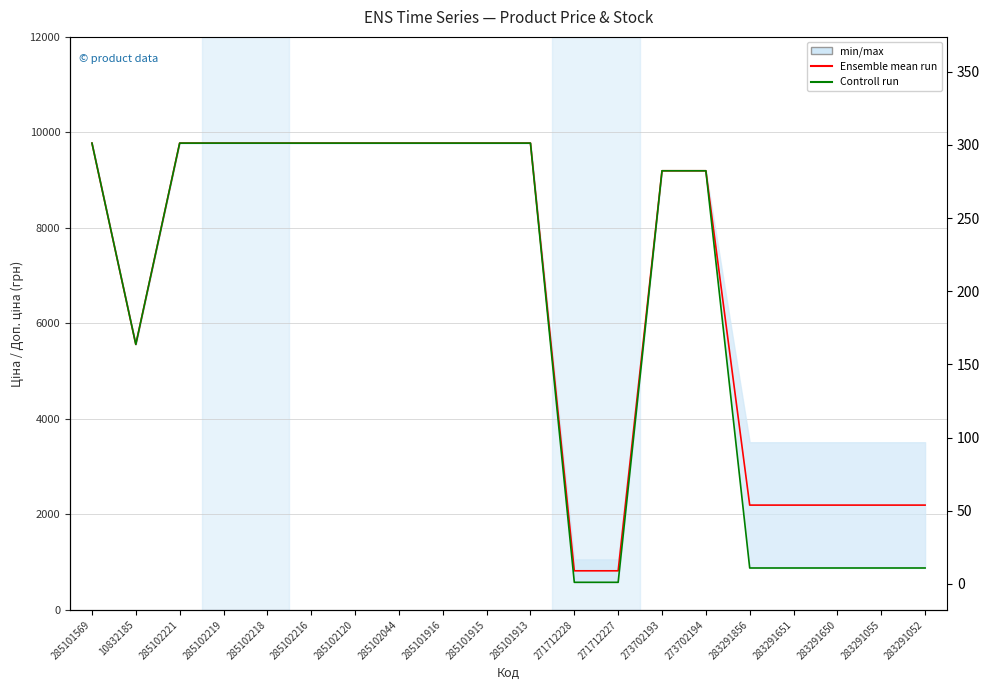

The value of Controll run at 285102216 is 13098.8. True or false?

False